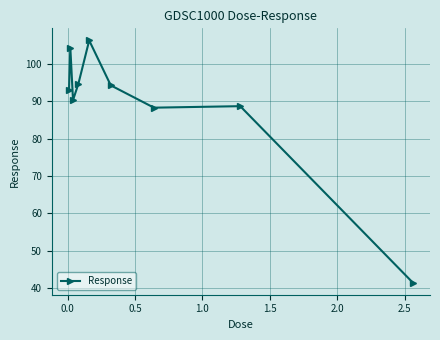

True or false: there are more than 1 points higher than both neighbors.

True